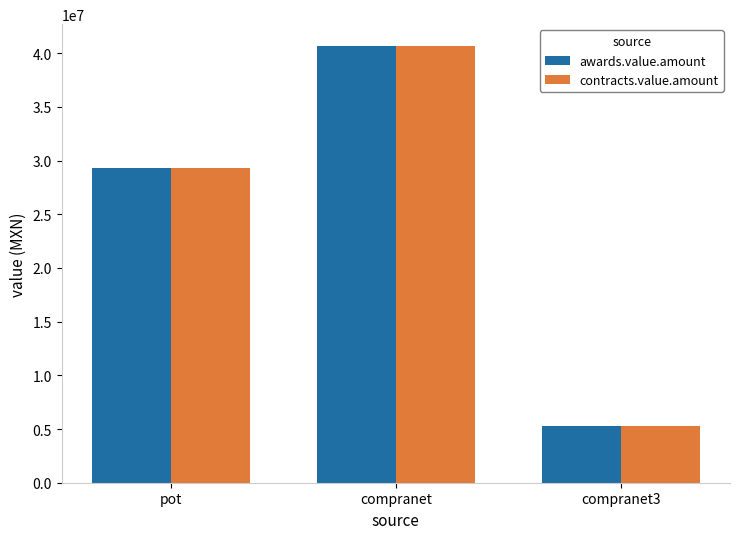

Reading left to right, extract all data points from this chart.

awards.value.amount: pot=29281825.5	compranet=40671219.6	compranet3=5309587.9
contracts.value.amount: pot=29281825.5	compranet=40671219.6	compranet3=5309587.9